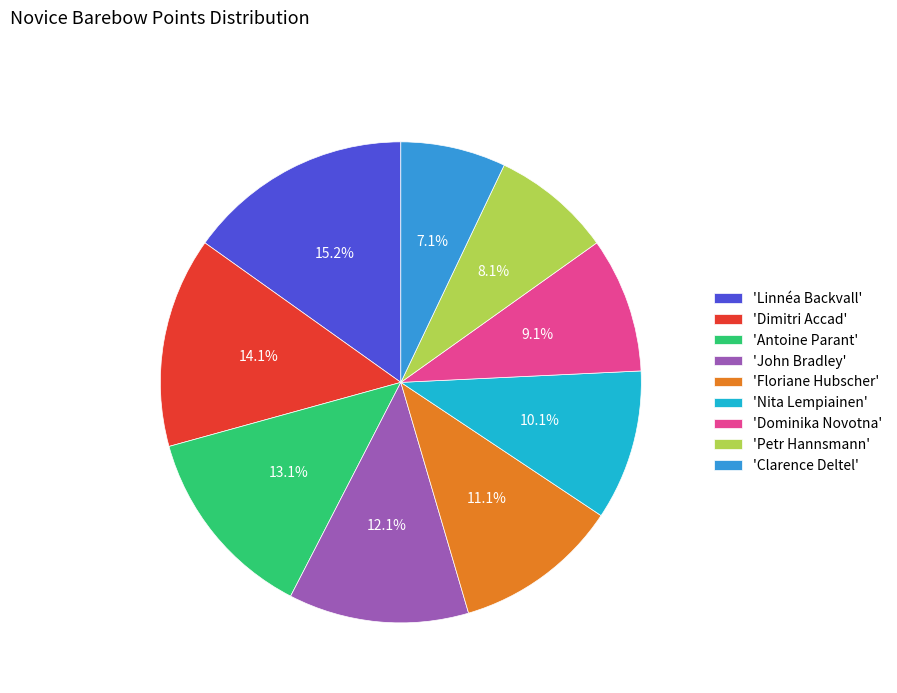

Between 'Dominika Novotna' and 'Dimitri Accad', which is larger?

'Dimitri Accad'